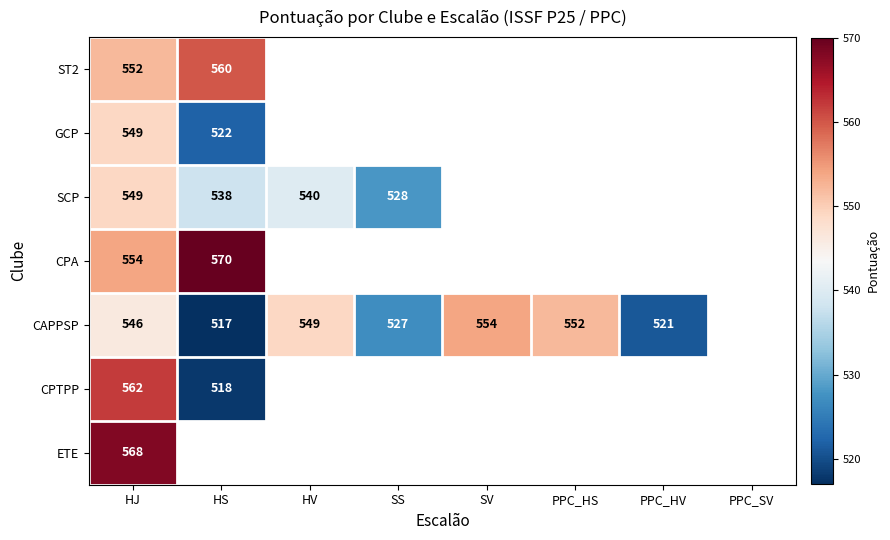

The CAPPSP series shows 298 at HV. True or false?

False